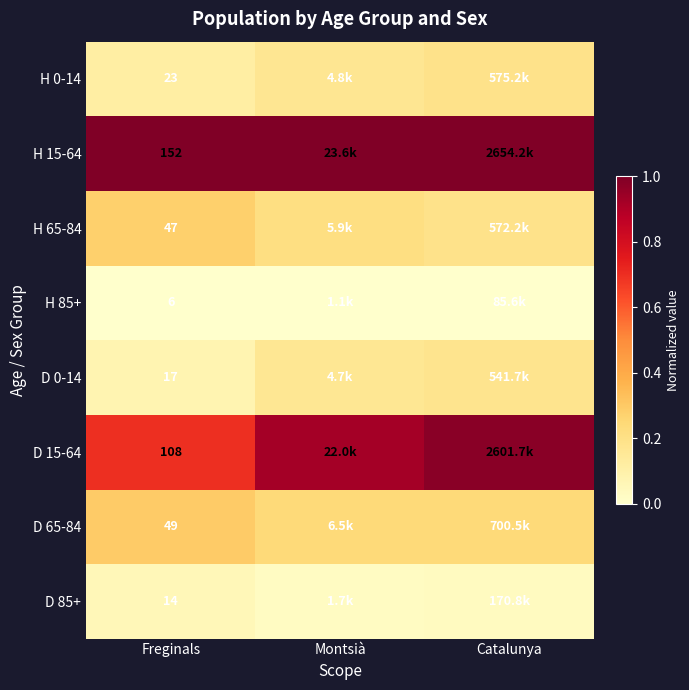

The value of D 15-64 at Catalunya is 1.7. True or false?

False